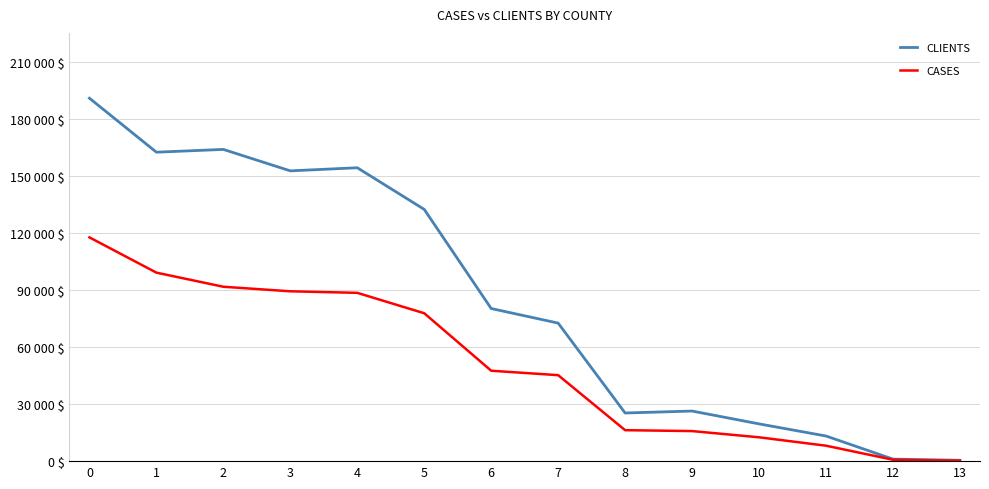

What are all the series names shown in the legend?

CLIENTS, CASES